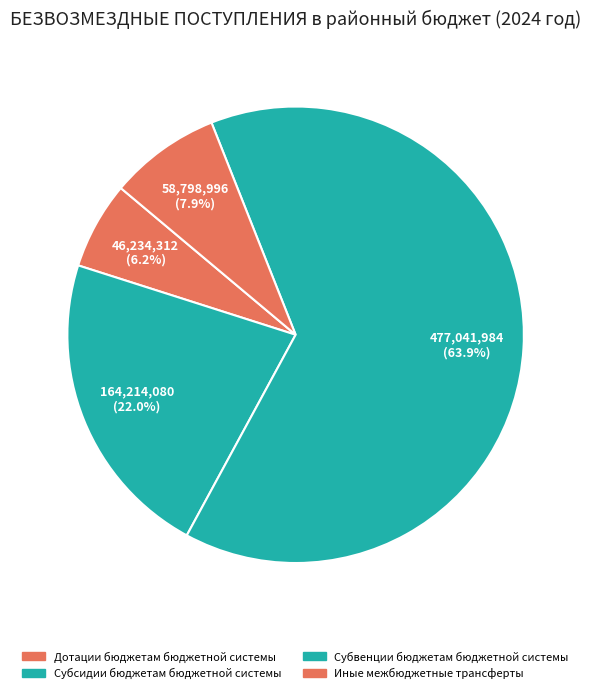

To the nearest percent, what is the average slice percentage?

25%